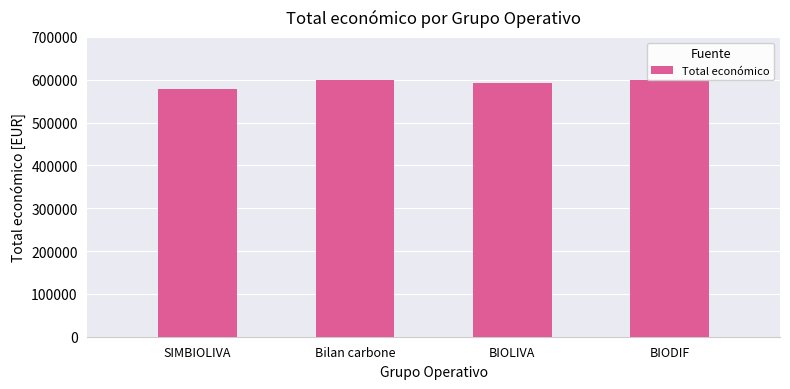

What position from the left is Bilan carbone?

2